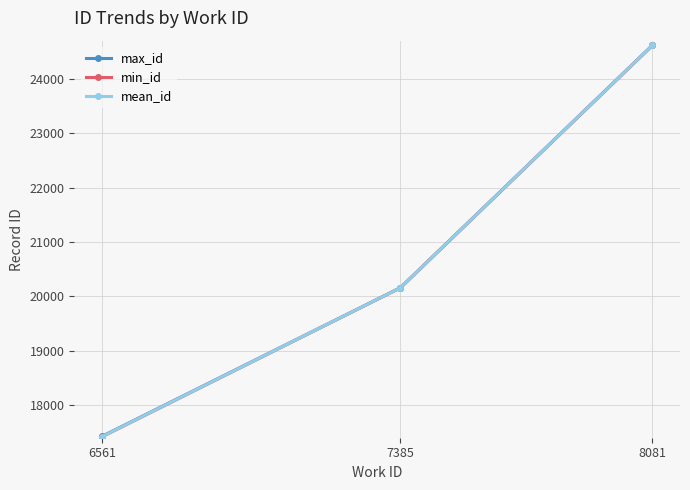

Which category has the highest value across all series?

8081